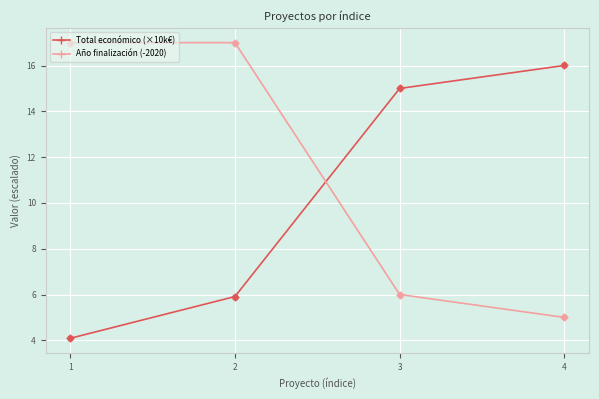

Is the value of Total económico (×10k€) at 1 greater than the value of Año finalización (-2020) at 2?

No